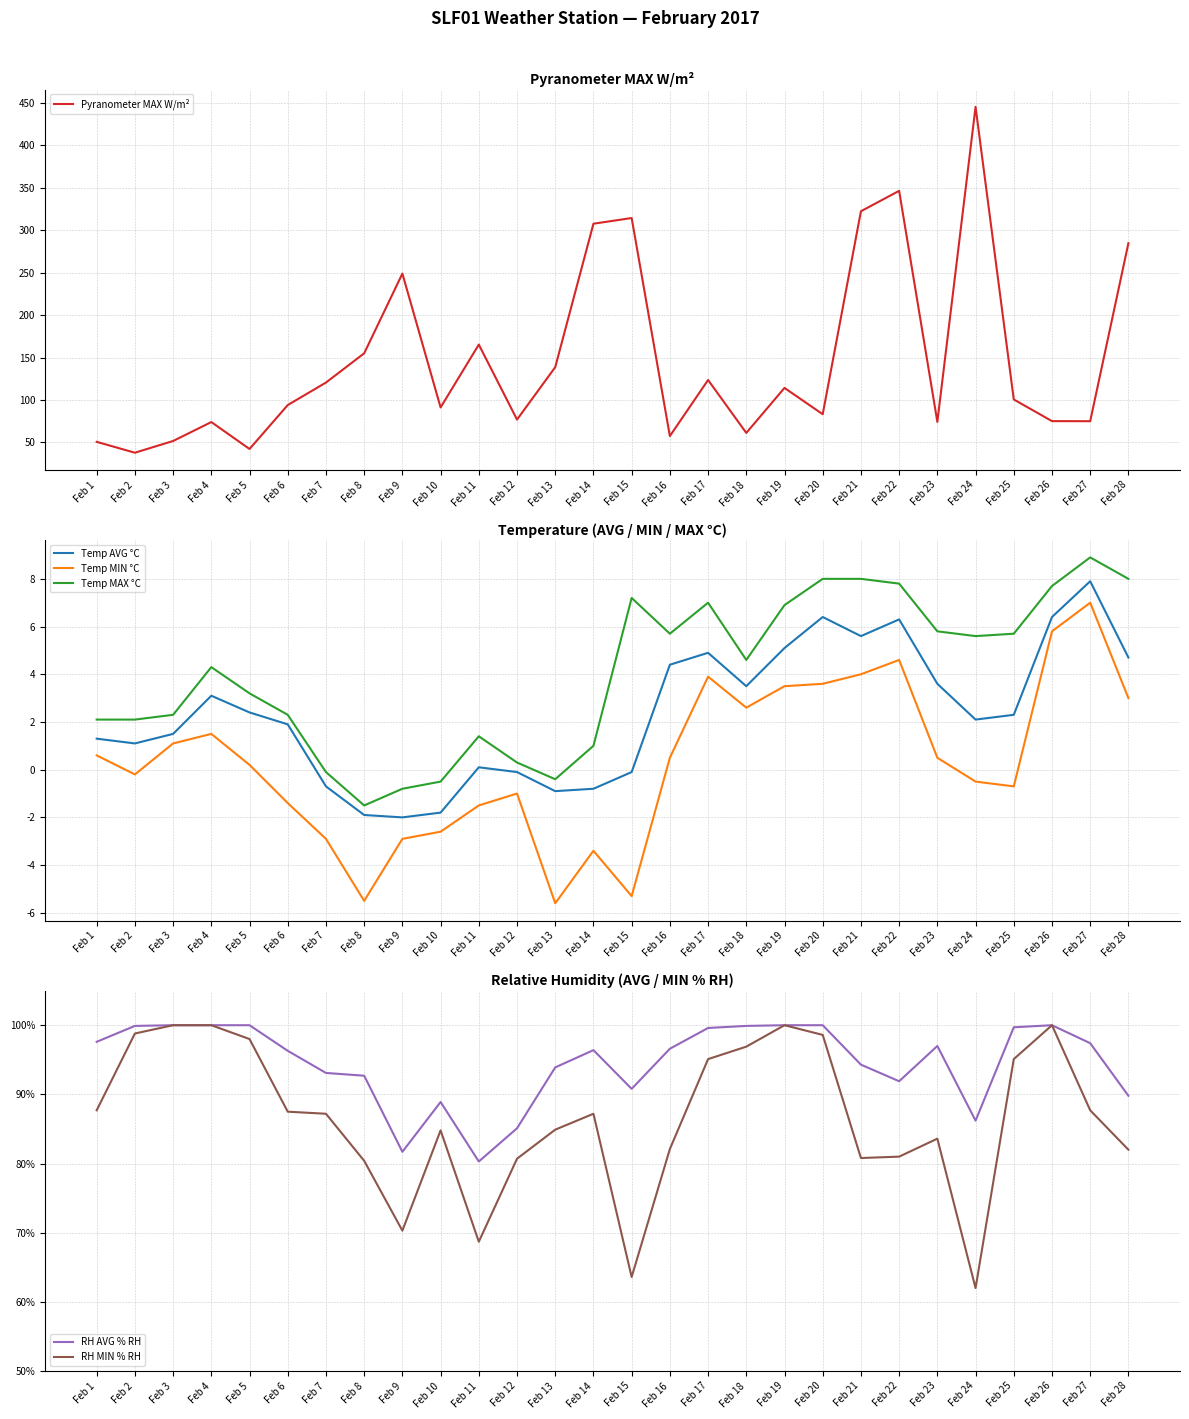

What is the greatest value displayed?

445.1